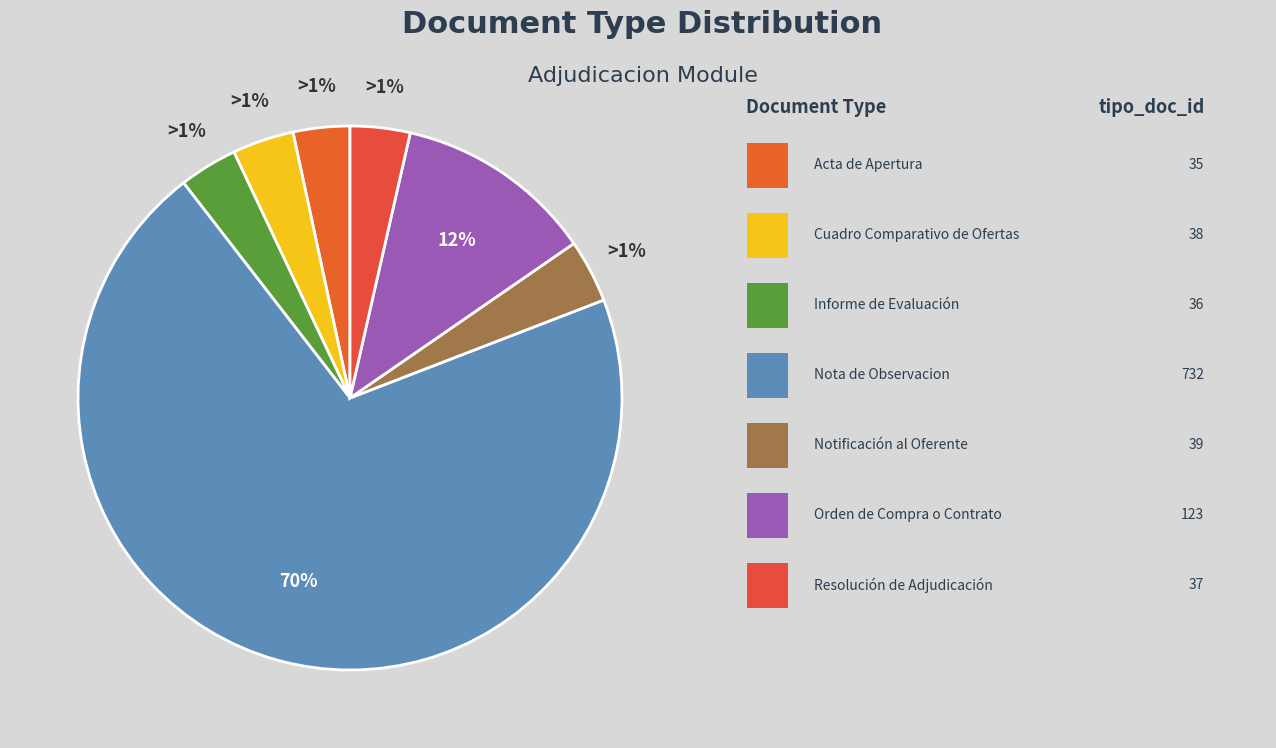

What is the change in value from Orden de Compra o Contrato to Resolución de Adjudicación?

-86